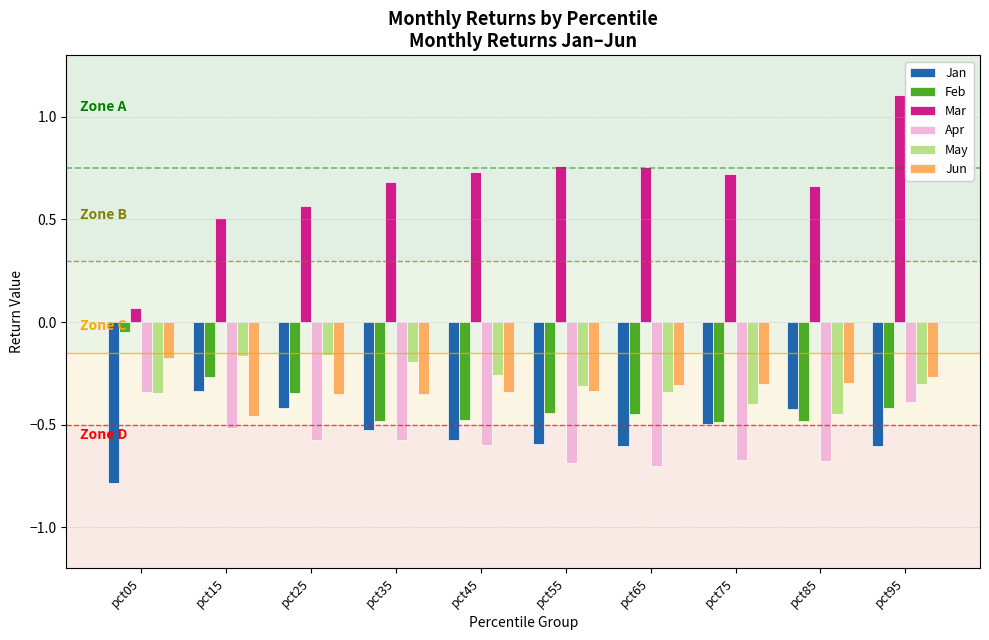

True or false: Mar has a value of 0.7 at pct75.

True